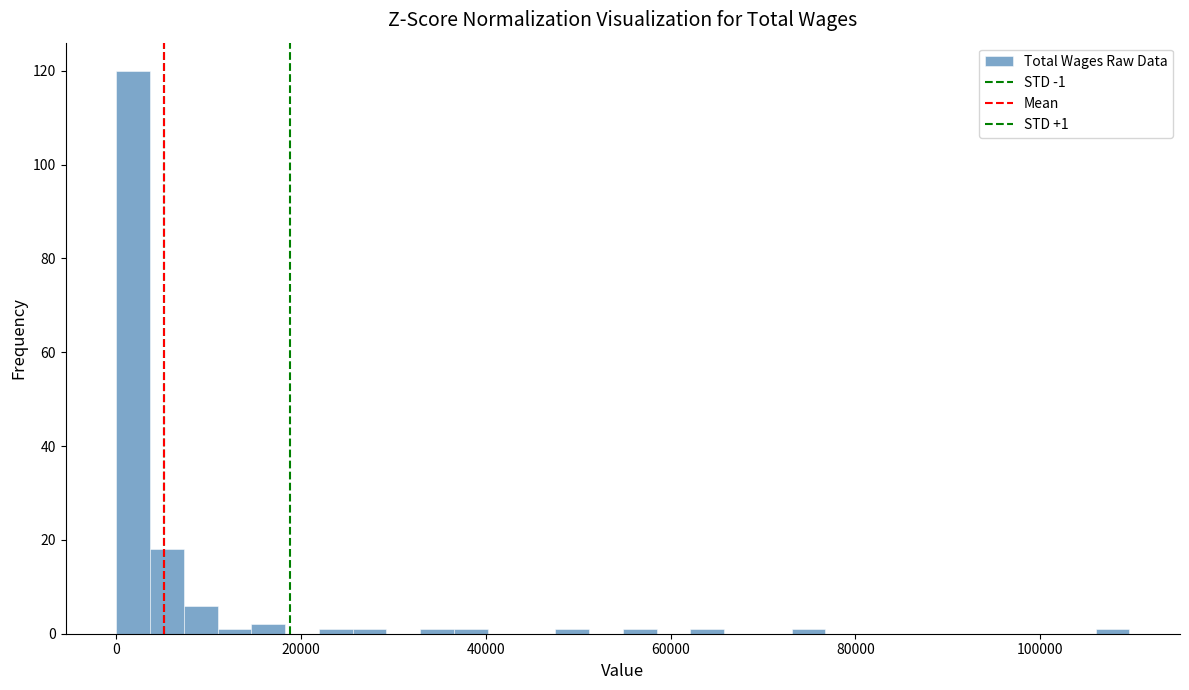

Around what value on the x-axis is the tallest bar? Give the approximate position of its centre, as read against the axis.

2000